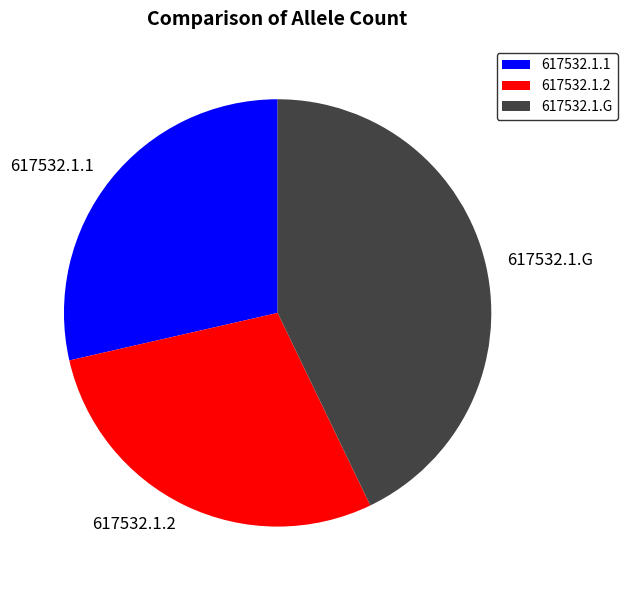

True or false: 617532.1.2 accounts for 29% of the total.

True